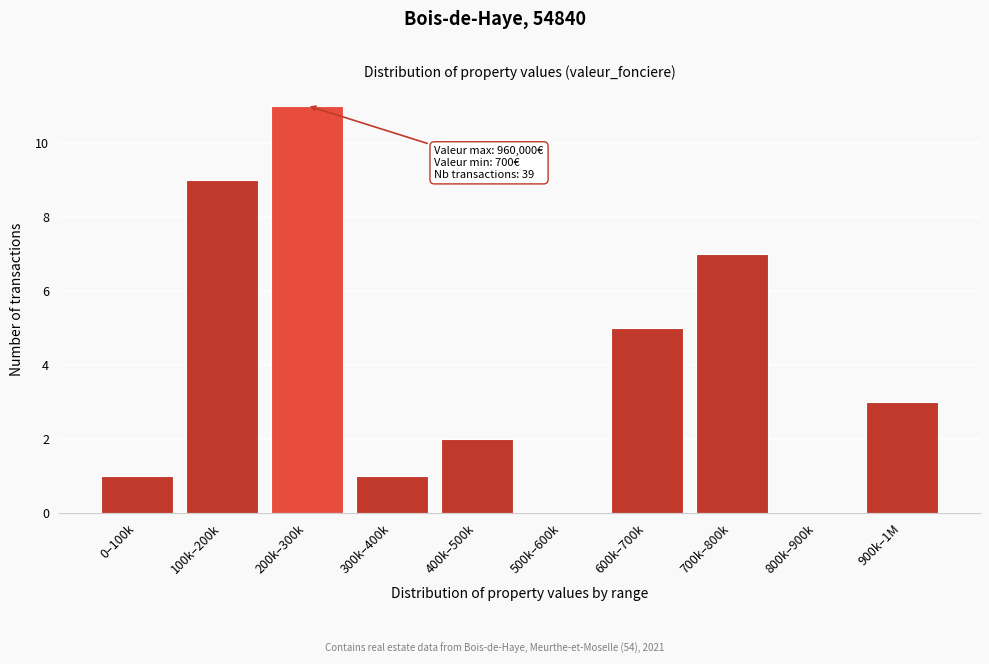

Reading left to right, what are all the values shown in this chart?

0–100k=1	100k–200k=9	200k–300k=11	300k–400k=1	400k–500k=2	500k–600k=0	600k–700k=5	700k–800k=7	800k–900k=0	900k–1M=3